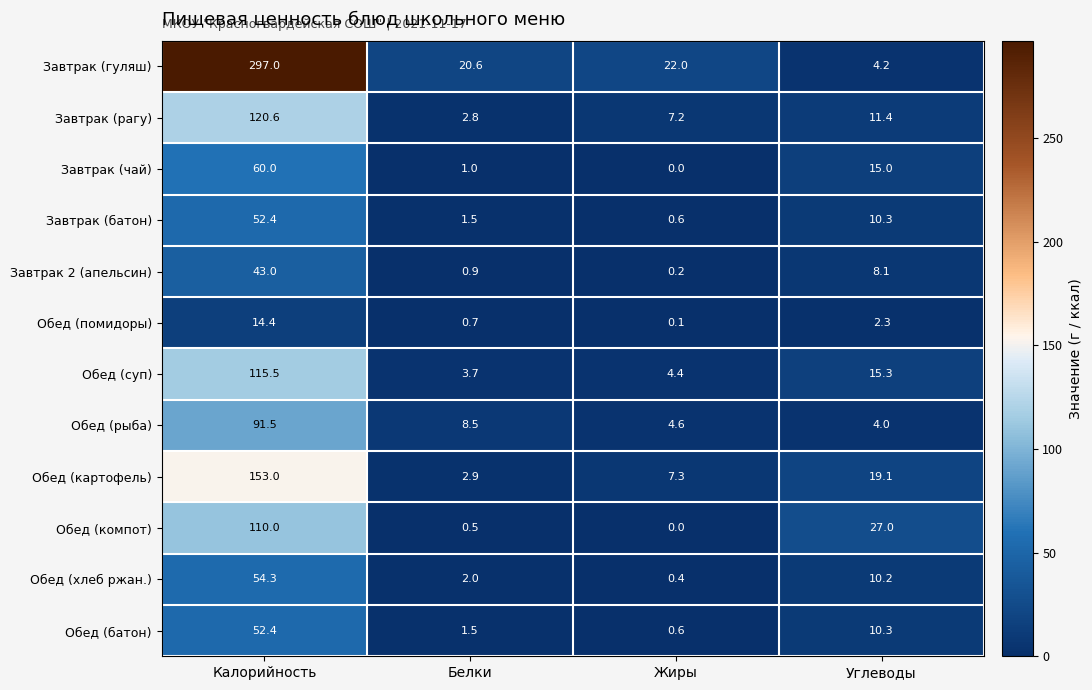

Rank the categories by Завтрак (батон) value from highest to lowest.

Калорийность, Углеводы, Белки, Жиры